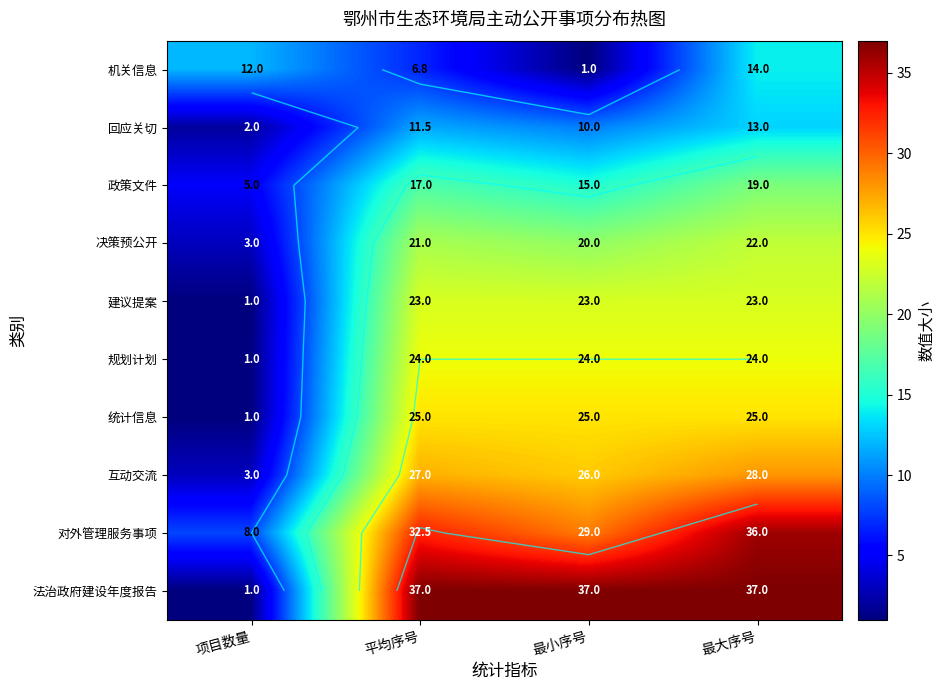

What is the maximum value shown in the chart?

37.0